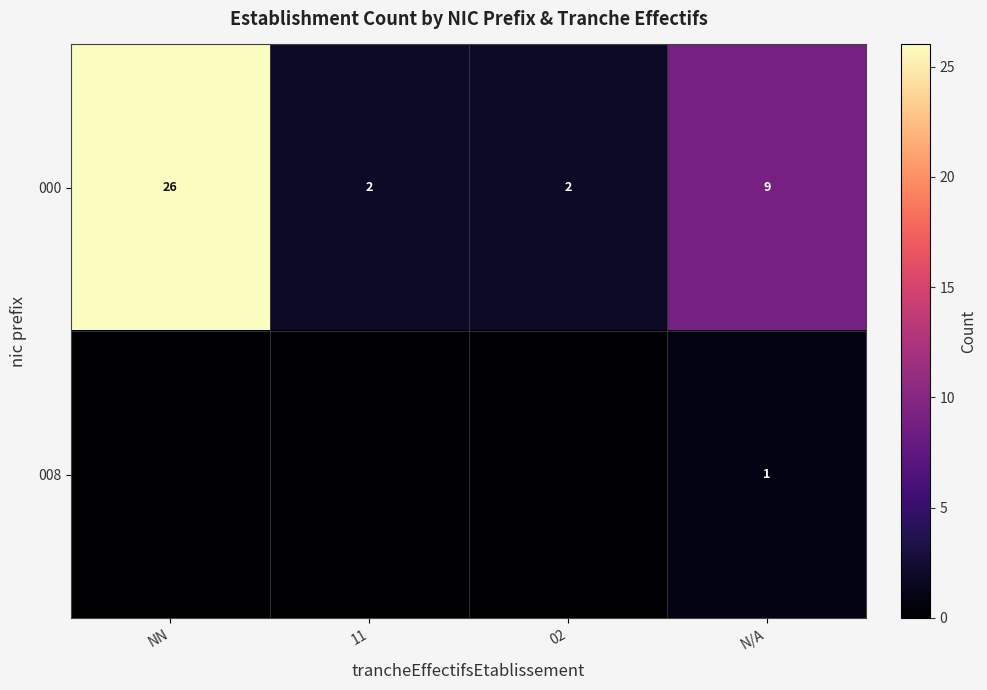

What is the sum of all 000 values?

39